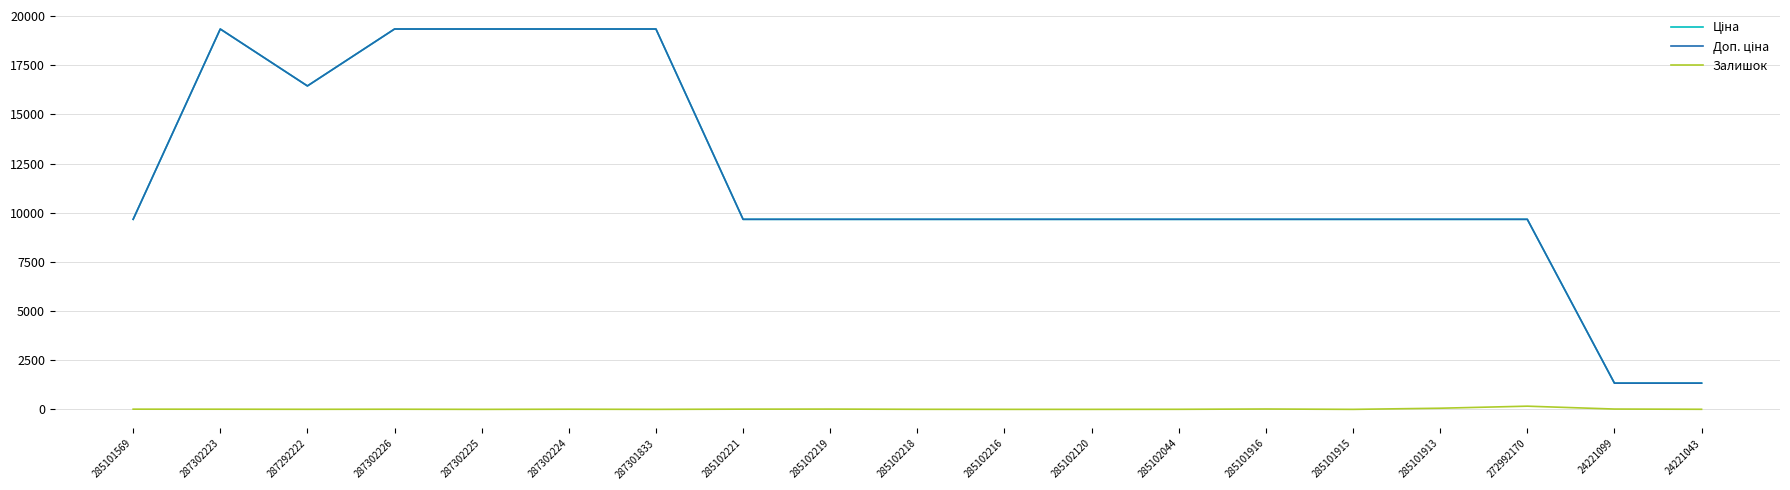

What is the total value across all series at 287301833?

38686.1